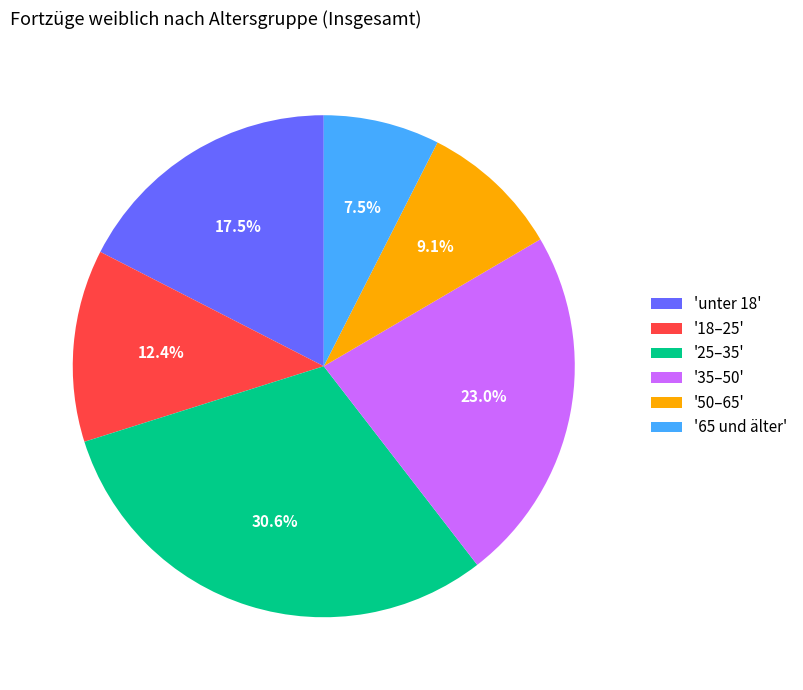

Count the number of slices in the pie.

6